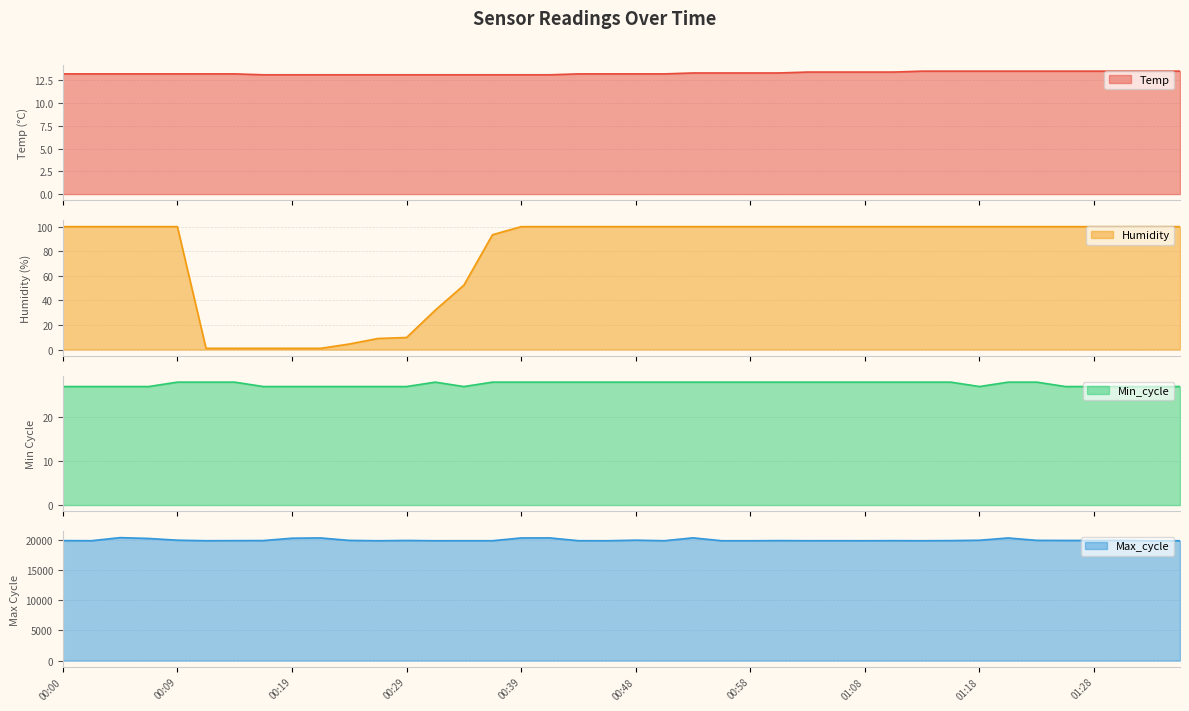

True or false: Humidity has more than 1 points higher than both neighbors.

False